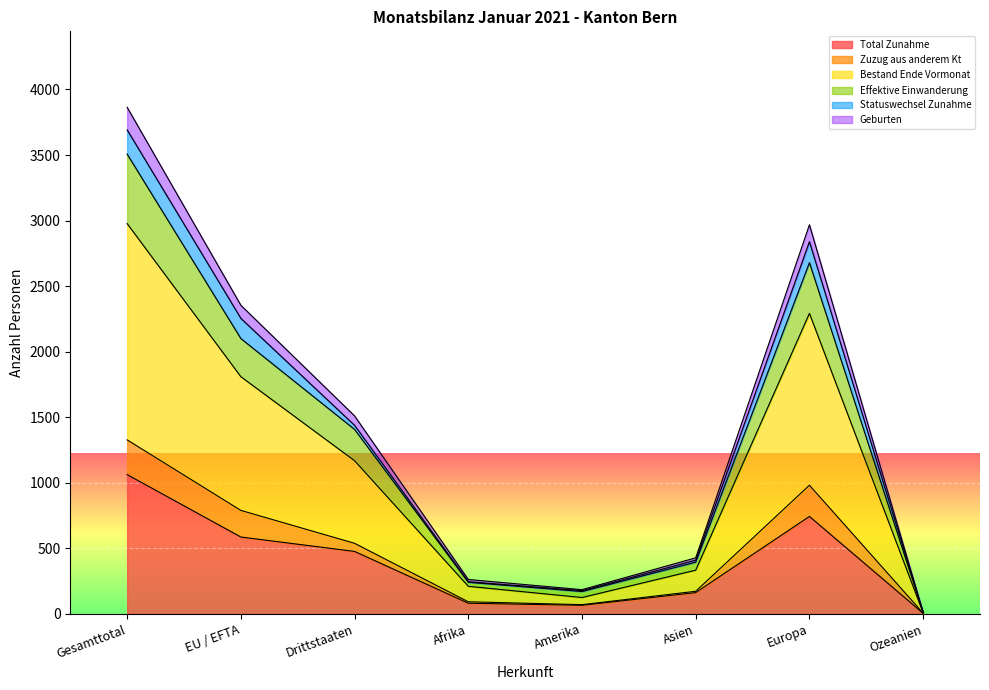

The value of Geburten at Asien is 184.1. True or false?

False